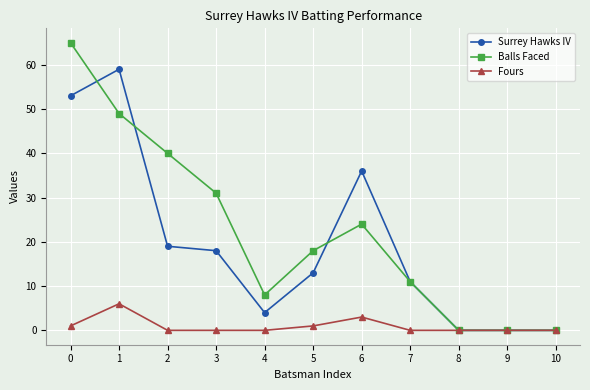

Read the Surrey Hawks IV value at 5, to the nearest 10.

10